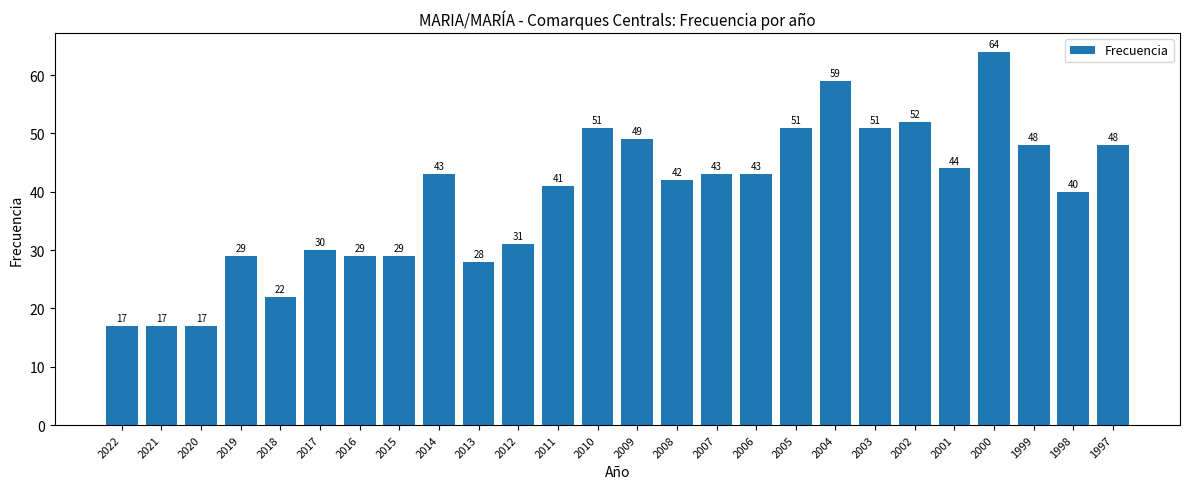

True or false: the data shows 102 at 2000.

False